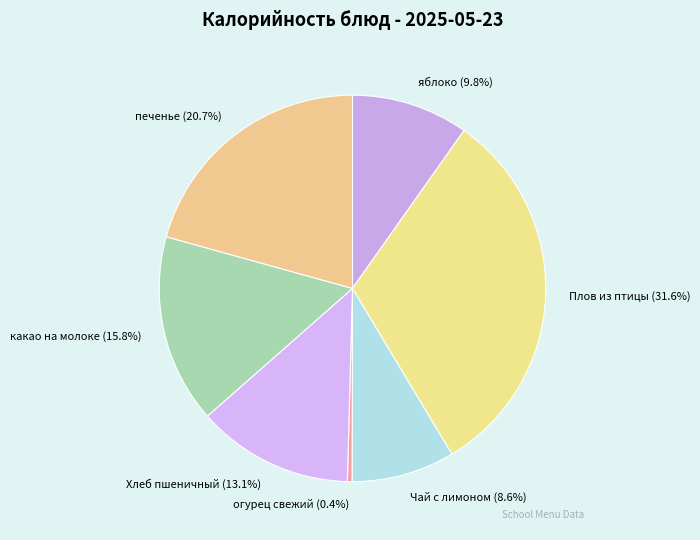

To the nearest percent, what is the difference between the largest and smallest slice percentages?

31%